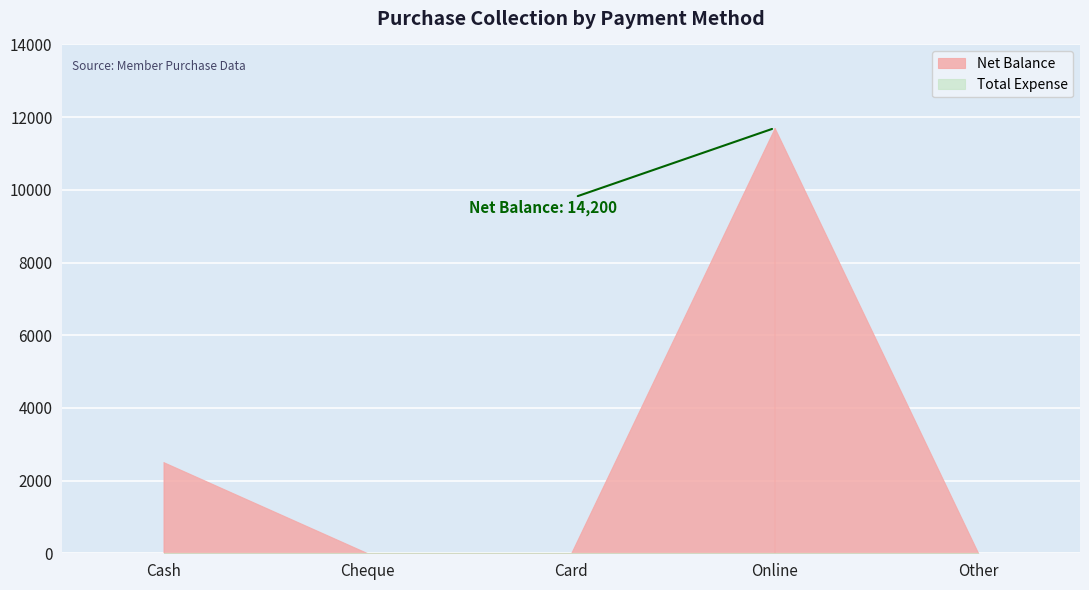

What is the greatest value displayed?

11700